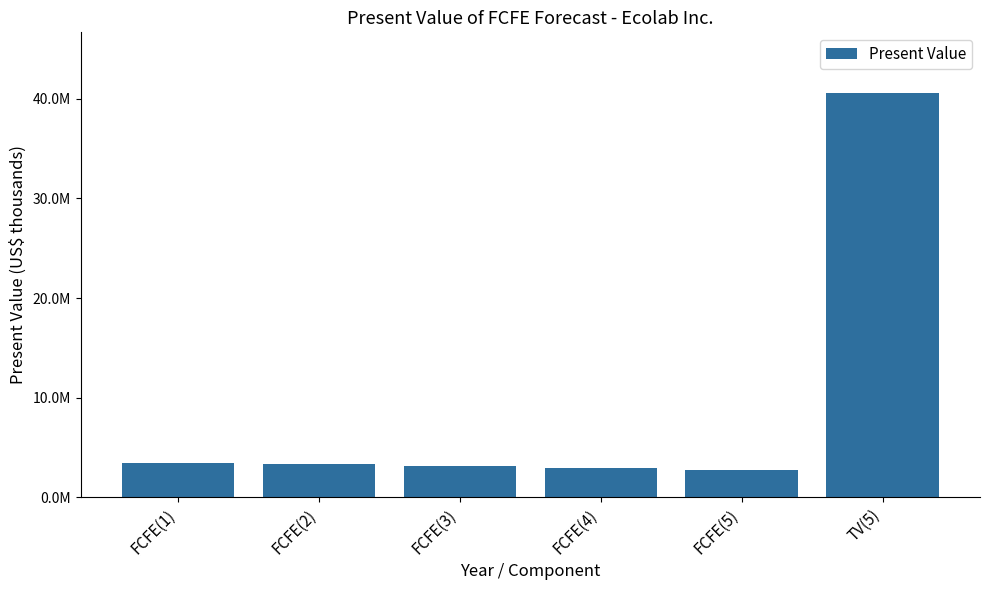

What is the approximate value at FCFE(3)?

3144355